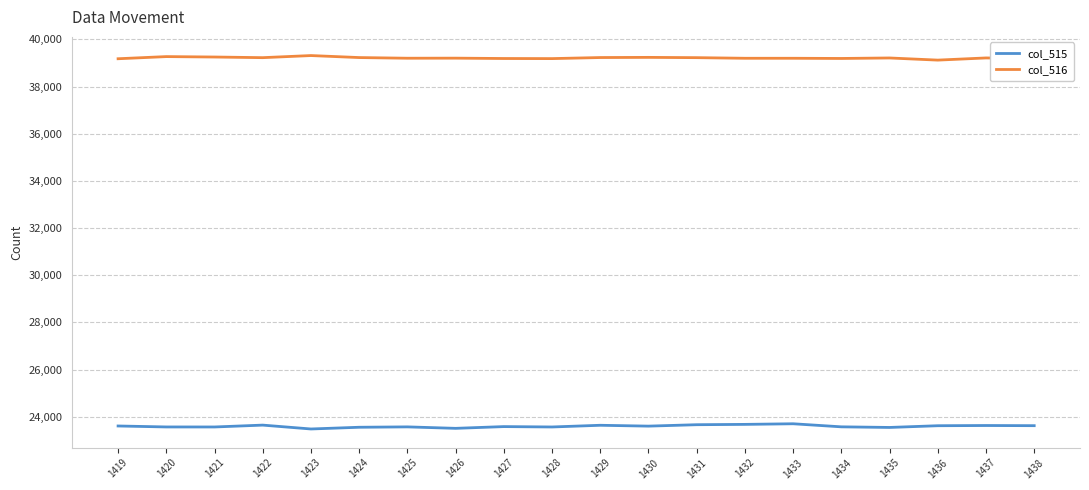

True or false: col_515 and col_516 cross at least once.

False